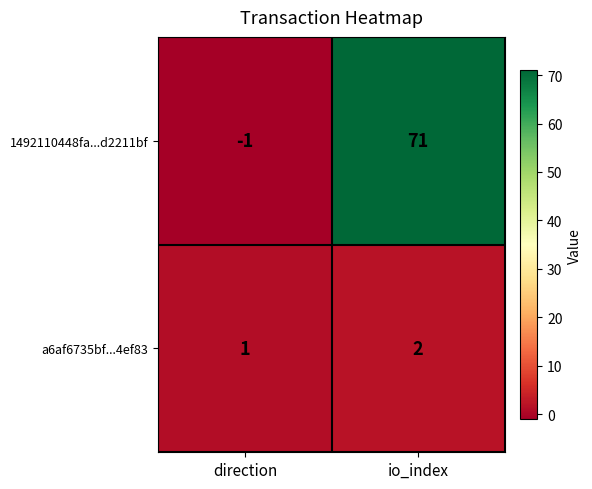

Reading left to right, list all the values displayed in this chart.

1492110448fa...d2211bf: -1	71
a6af6735bf...4ef83: 1	2